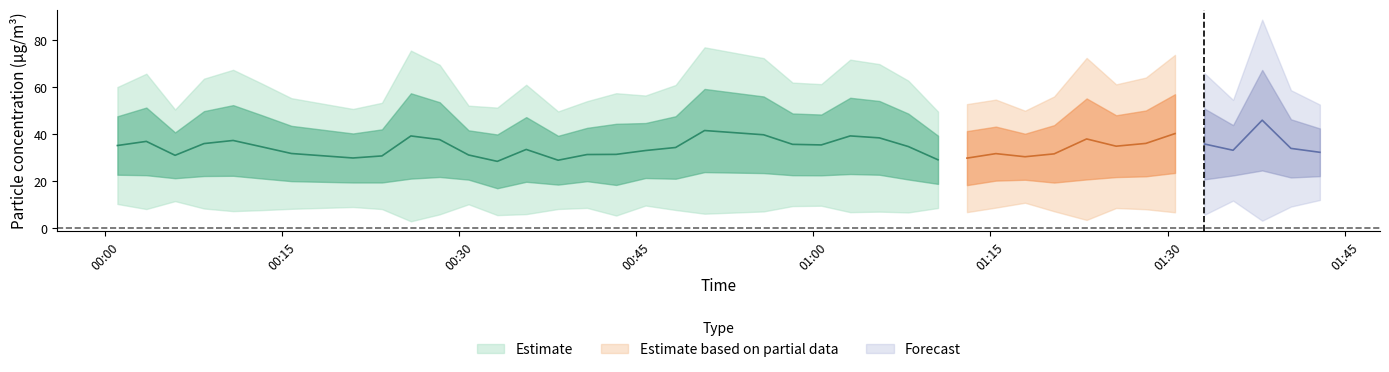

What is the label of the 38th point from the left?

37